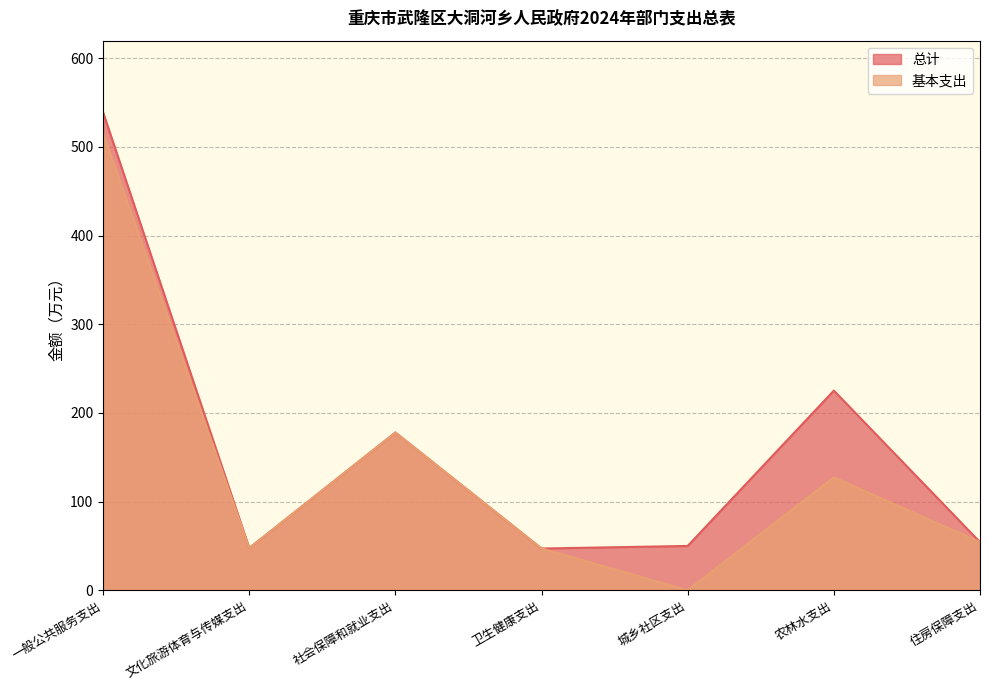

What is the value of the 基本支出 point at the 7th from the left?

54.3